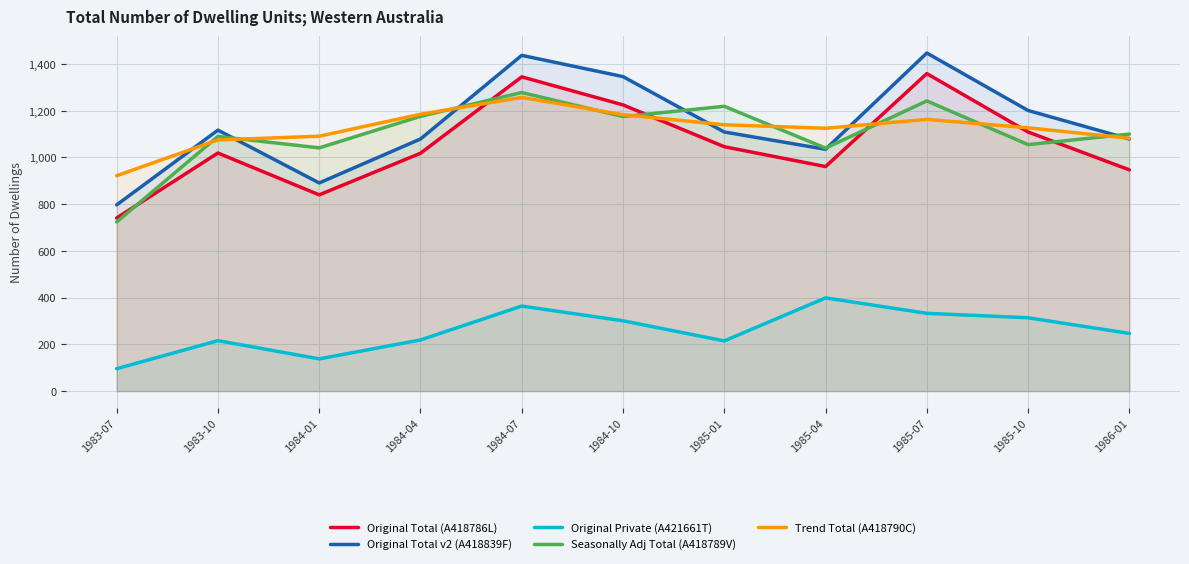

Which series has the largest range (max minus min)?

Original Total v2 (A418839F)